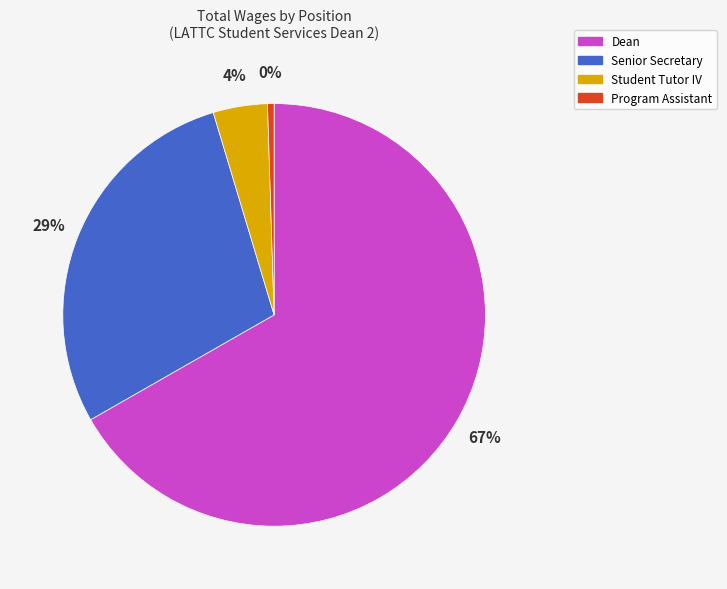

What is the largest slice in the pie chart?

Dean